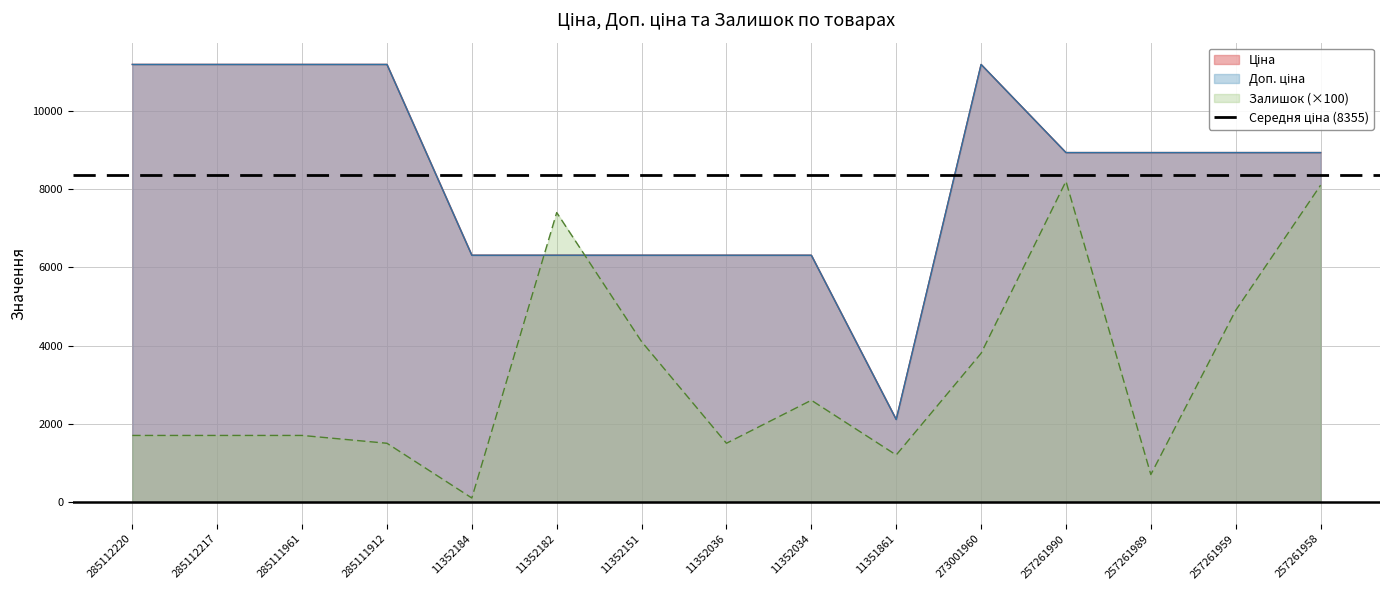

True or false: Ціна has a value of 8515.0 at 11352182.

False